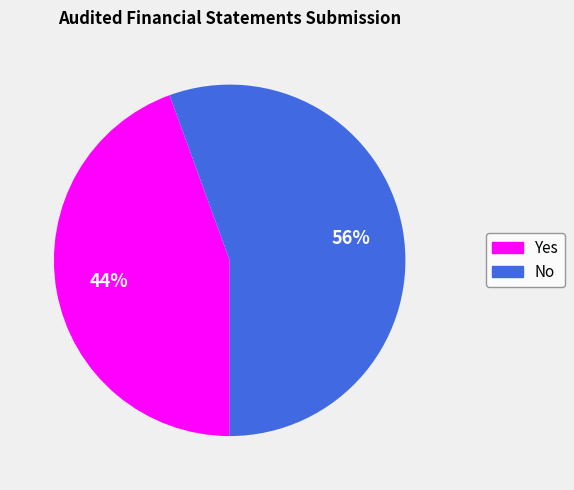

Is it true that Yes is 44% of the pie?

True